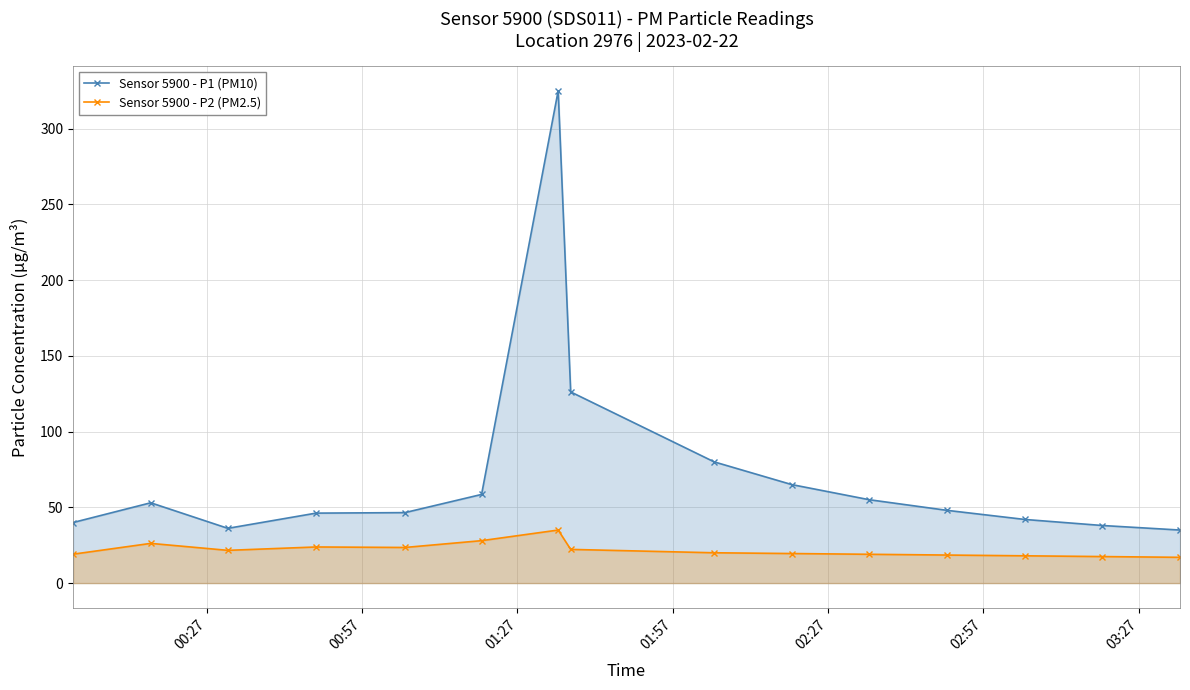

What is the value of the Sensor 5900 - P2 (PM2.5) point at the 12th from the left?

18.5